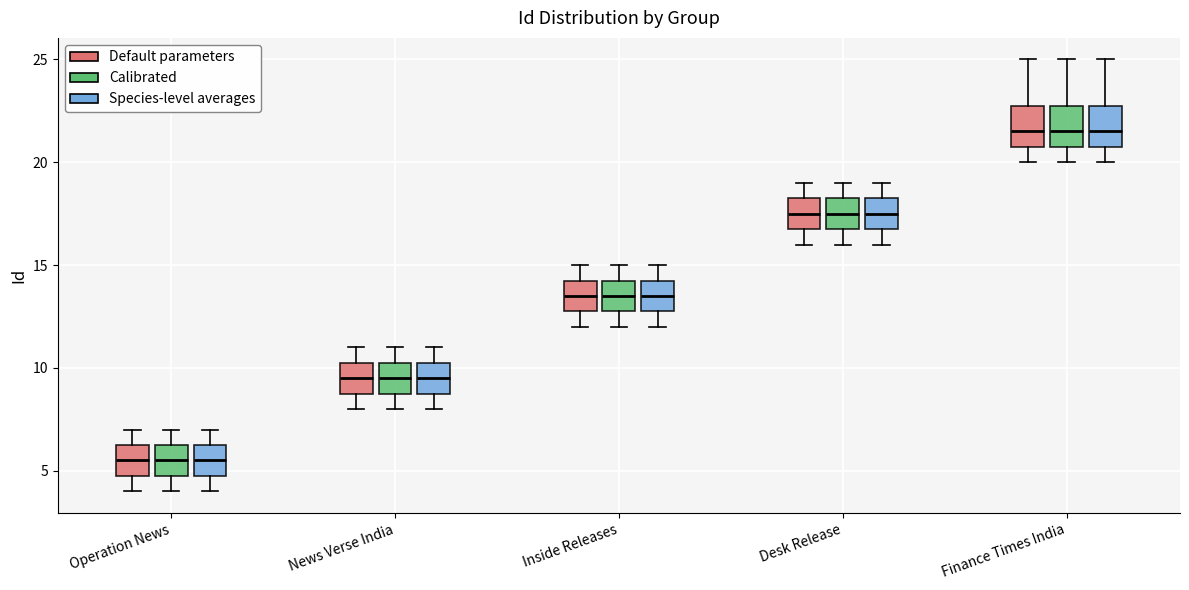

Reading left to right, transcribe this box plot: for each box, give where its median line is, the range the box spans, and where its two whiskers end, as read against the y-axis. The values are not printed on the chart, so give them approximately, as read against the axis.

Operation News (Default parameters): median 5.5, box 5.0 to 6.5, whiskers 4.0 to 7.0
Operation News (Calibrated): median 5.5, box 5.0 to 6.5, whiskers 4.0 to 7.0
Operation News (Species-level averages): median 5.5, box 5.0 to 6.5, whiskers 4.0 to 7.0
News Verse India (Default parameters): median 9.5, box 9.0 to 10.5, whiskers 8.0 to 11.0
News Verse India (Calibrated): median 9.5, box 9.0 to 10.5, whiskers 8.0 to 11.0
News Verse India (Species-level averages): median 9.5, box 9.0 to 10.5, whiskers 8.0 to 11.0
Inside Releases (Default parameters): median 13.5, box 13.0 to 14.5, whiskers 12.0 to 15.0
Inside Releases (Calibrated): median 13.5, box 13.0 to 14.5, whiskers 12.0 to 15.0
Inside Releases (Species-level averages): median 13.5, box 13.0 to 14.5, whiskers 12.0 to 15.0
Desk Release (Default parameters): median 17.5, box 17.0 to 18.5, whiskers 16.0 to 19.0
Desk Release (Calibrated): median 17.5, box 17.0 to 18.5, whiskers 16.0 to 19.0
Desk Release (Species-level averages): median 17.5, box 17.0 to 18.5, whiskers 16.0 to 19.0
Finance Times India (Default parameters): median 21.5, box 21.0 to 23.0, whiskers 20.0 to 25.0
Finance Times India (Calibrated): median 21.5, box 21.0 to 23.0, whiskers 20.0 to 25.0
Finance Times India (Species-level averages): median 21.5, box 21.0 to 23.0, whiskers 20.0 to 25.0